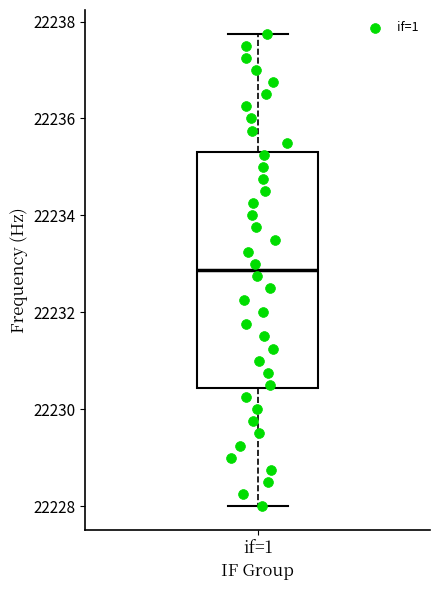

Transcribe this box plot: give where the median line is, the range the box spans, and where the two whiskers end, as read against the y-axis. The values are not printed on the chart, so give them approximately, as read against the axis.

median 22232.8, box 22230.4 to 22235.4, whiskers 22228.0 to 22237.8